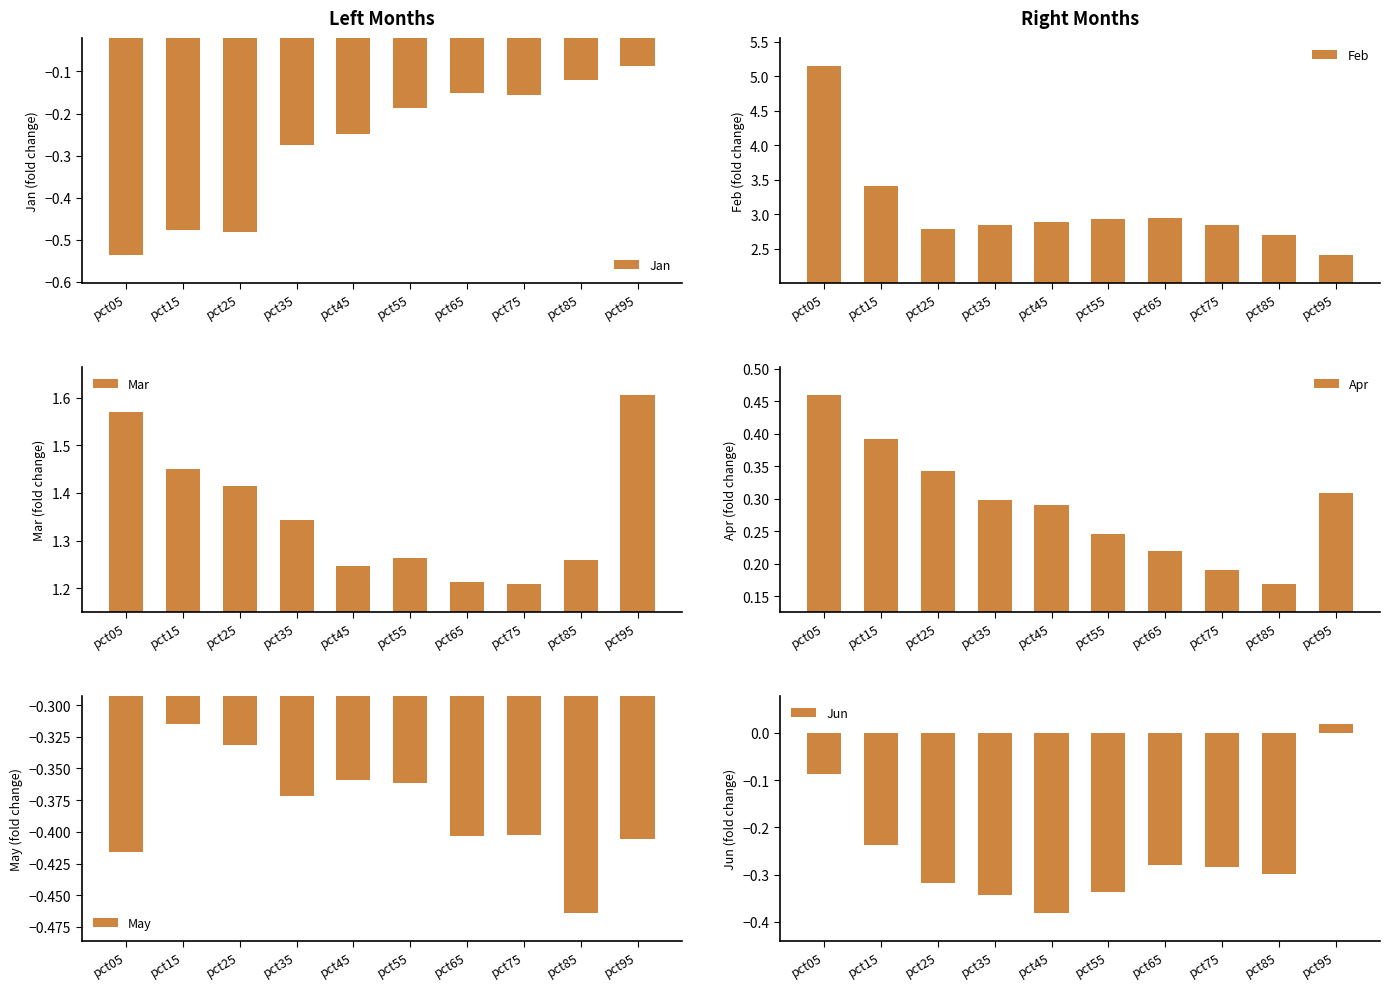

What is the difference between the maximum and second lowest values in the Mar series?

0.4